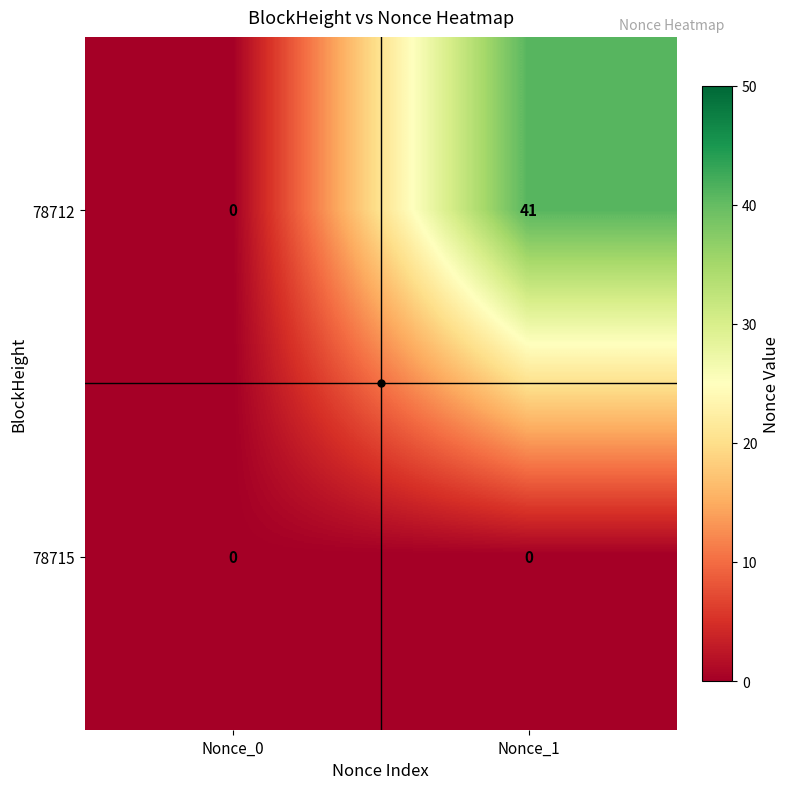

At which category is the sum across all series the highest?

Nonce_1